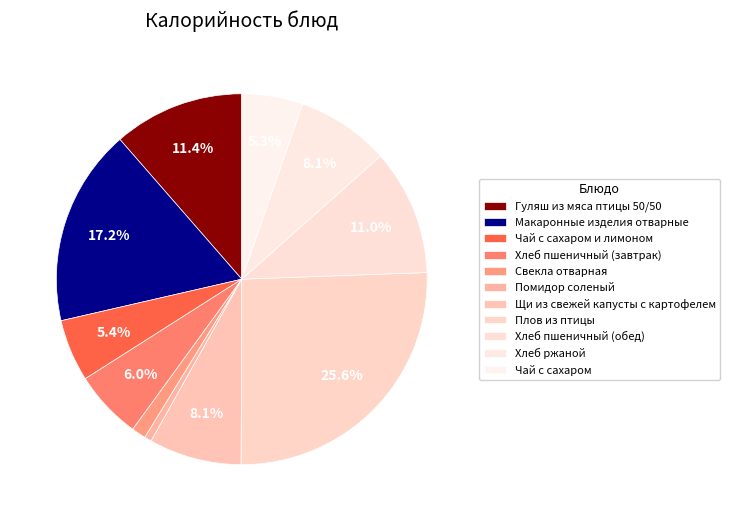

How many slices are in this pie chart?

11